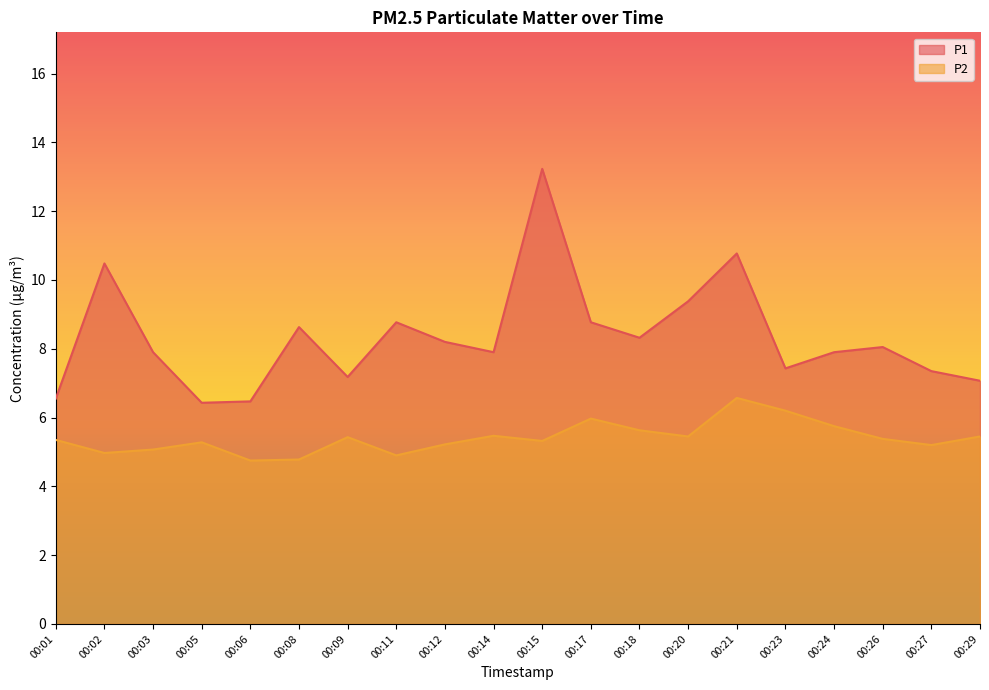

True or false: P1 has more than 2 points higher than both neighbors.

True